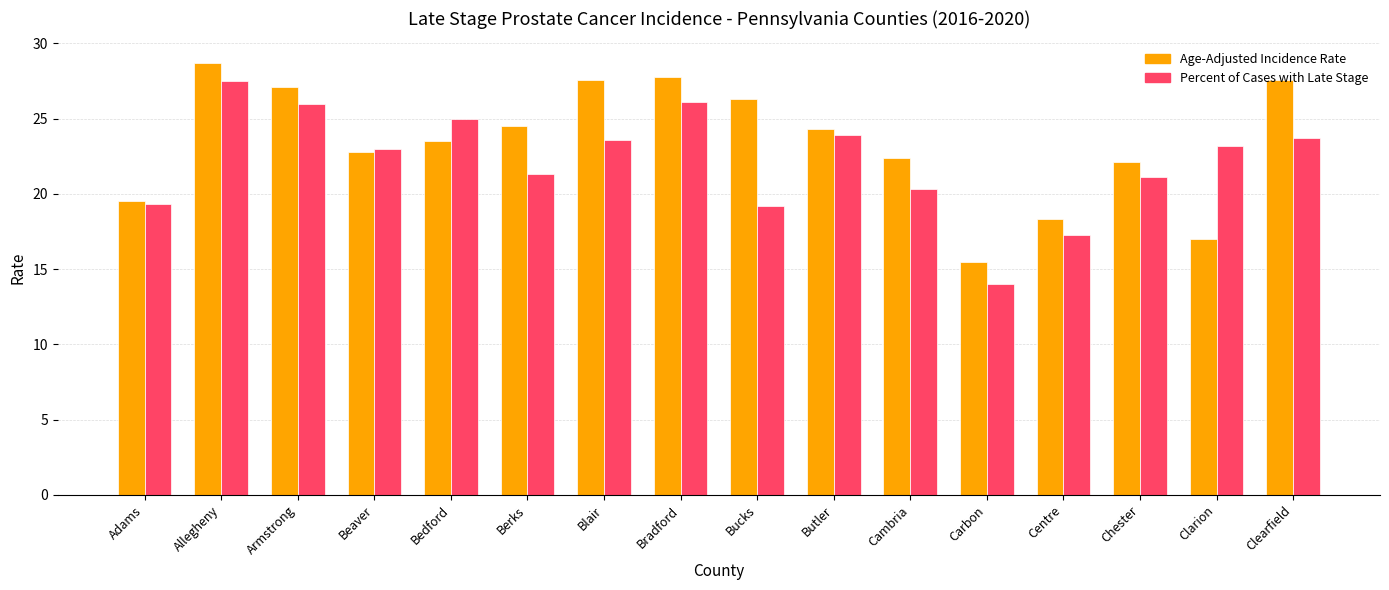

The Age-Adjusted Incidence Rate series shows 27.1 at Armstrong. True or false?

True